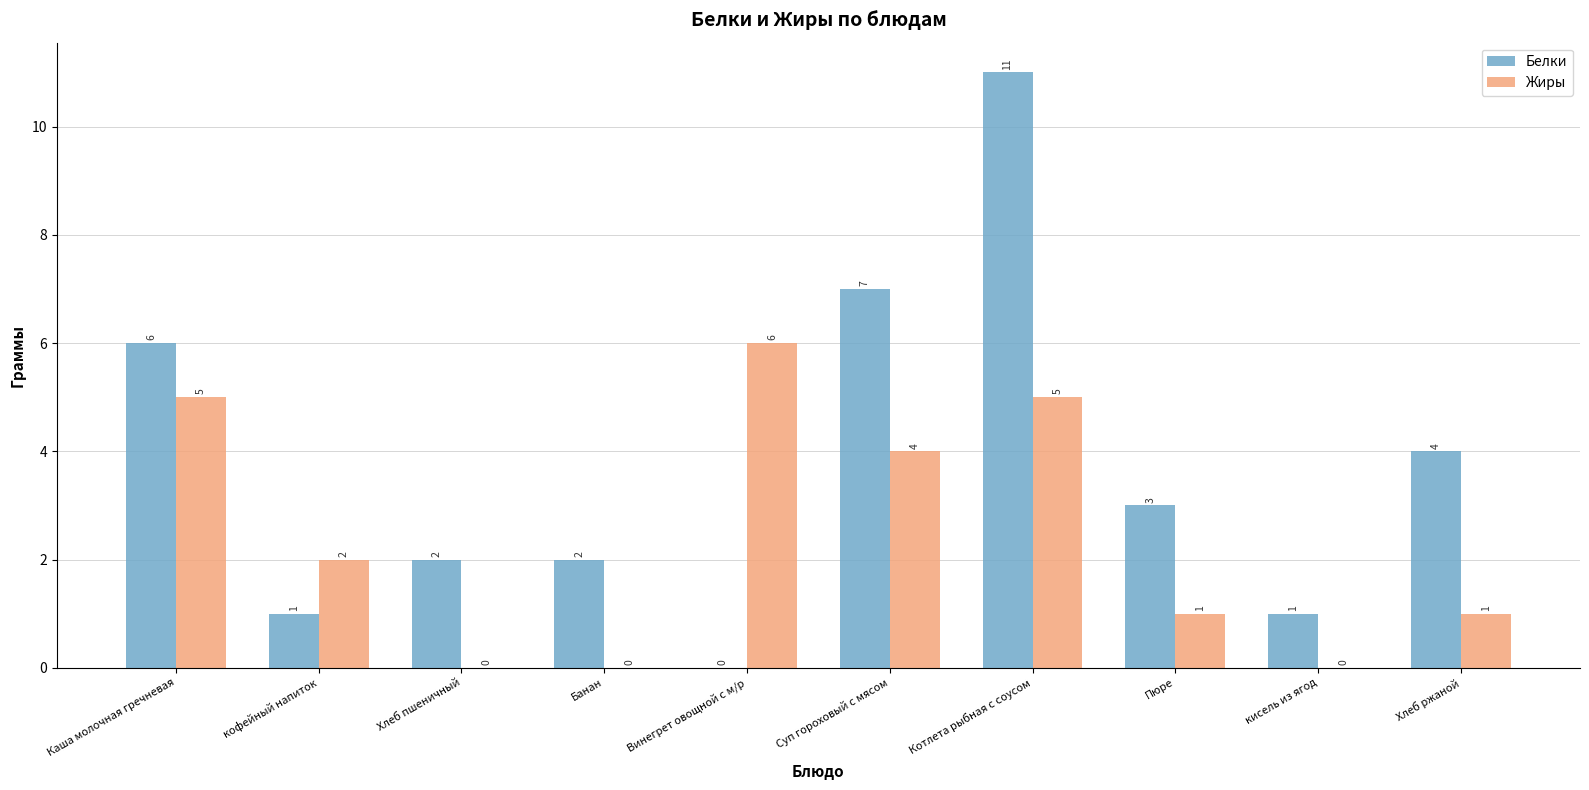

What is the sum of all Белки values?

37